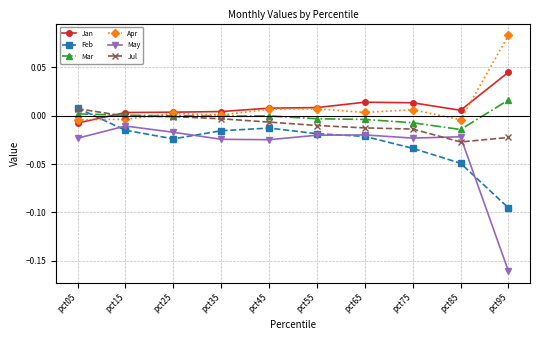

How many lines are shown in the chart?

6